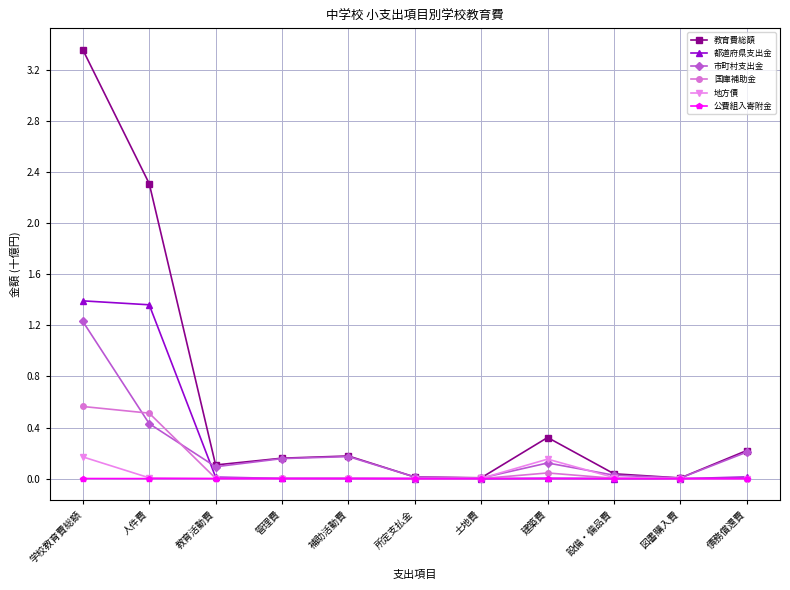

How many lines are shown in the chart?

6